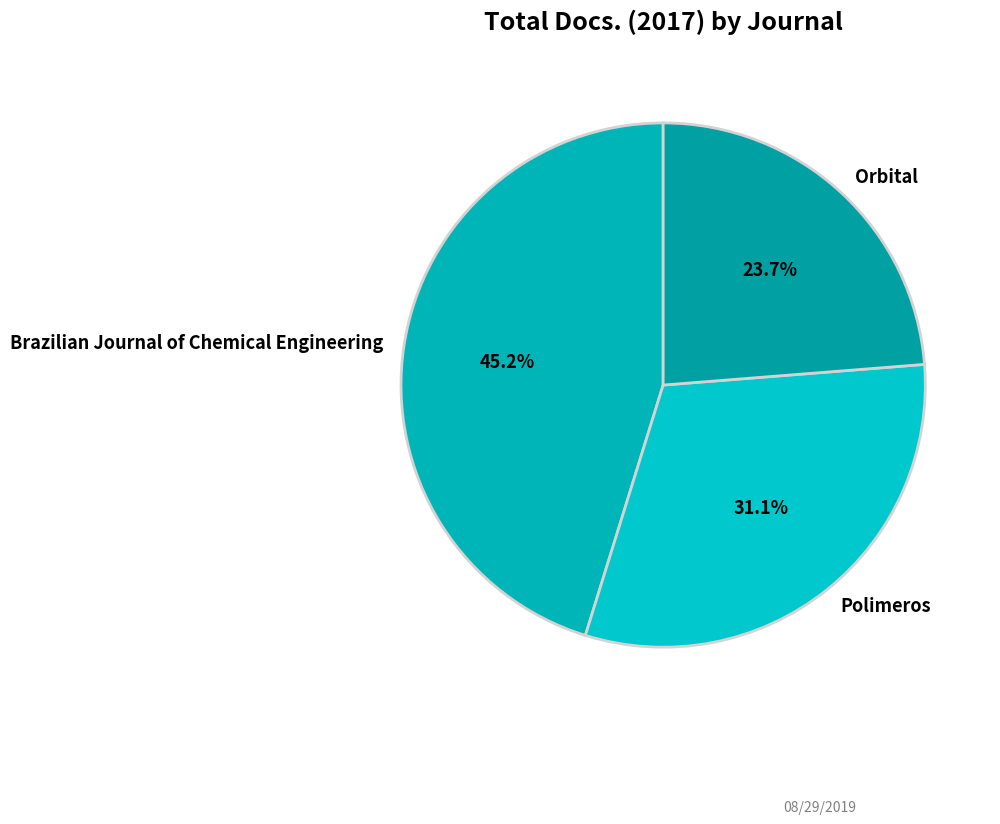

True or false: Polimeros accounts for 31% of the total.

True